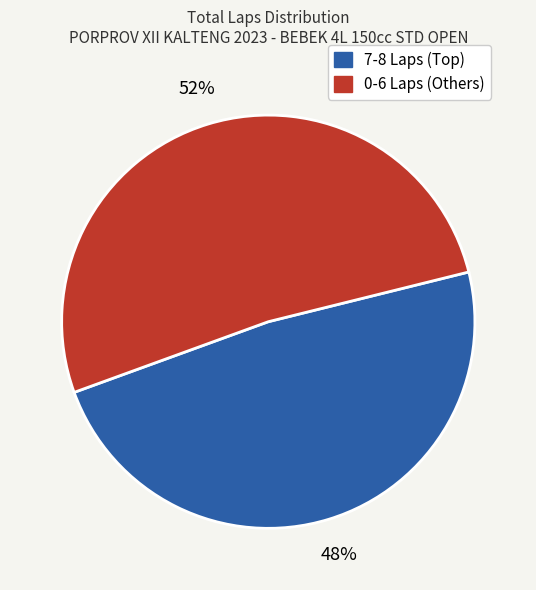

To the nearest percent, what is the average slice percentage?

50%